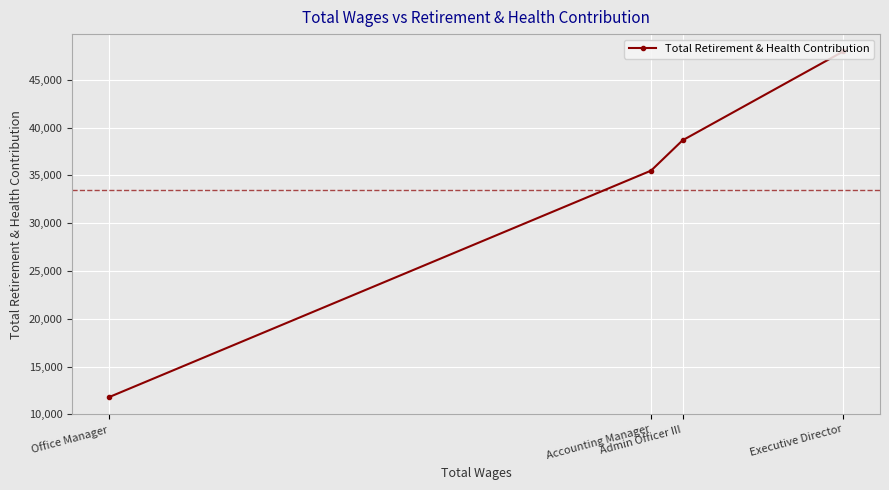

True or false: the data shows 46663 at Accounting Manager.

False